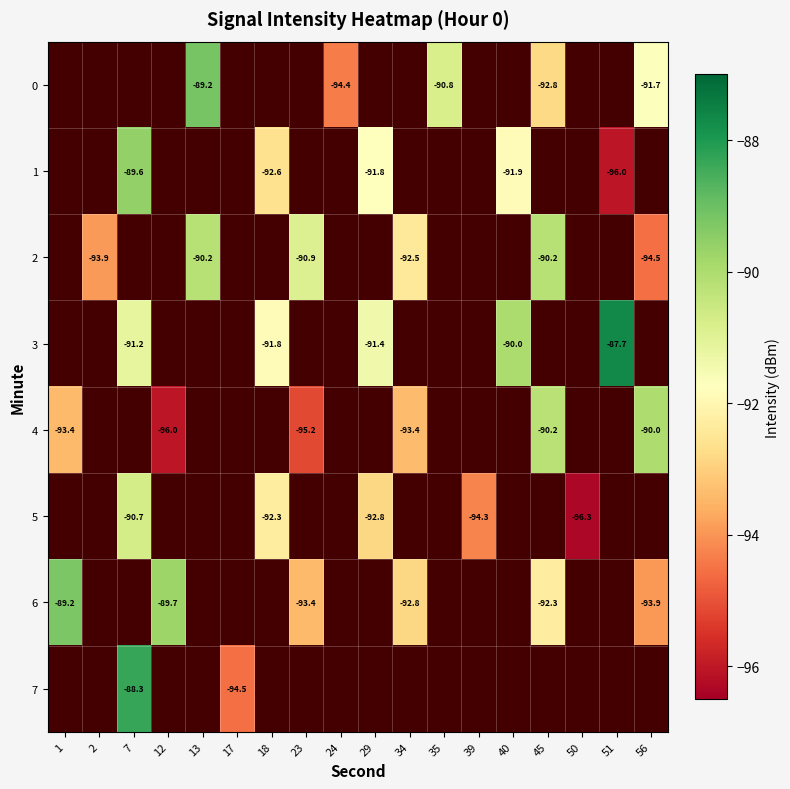

Count the number of categories in the chart.

18